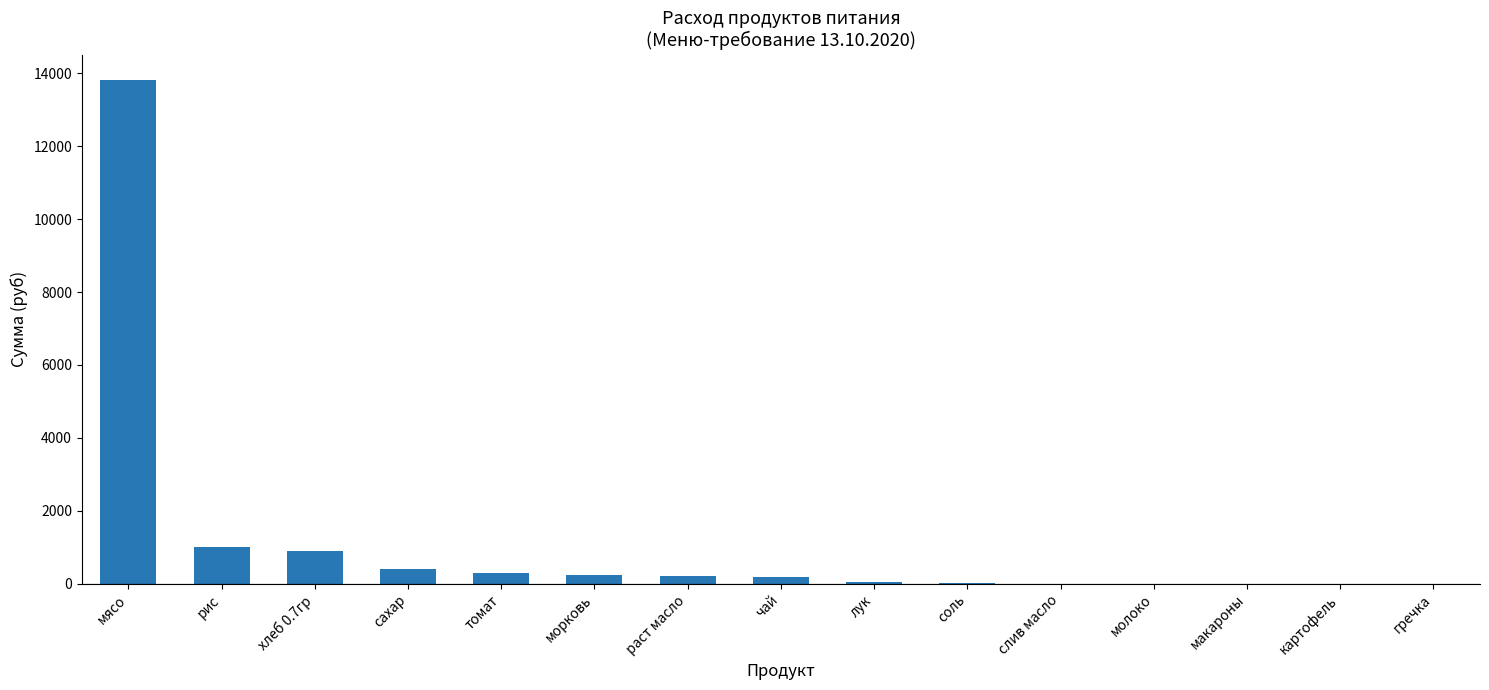

The value at томат is 294.9. True or false?

True